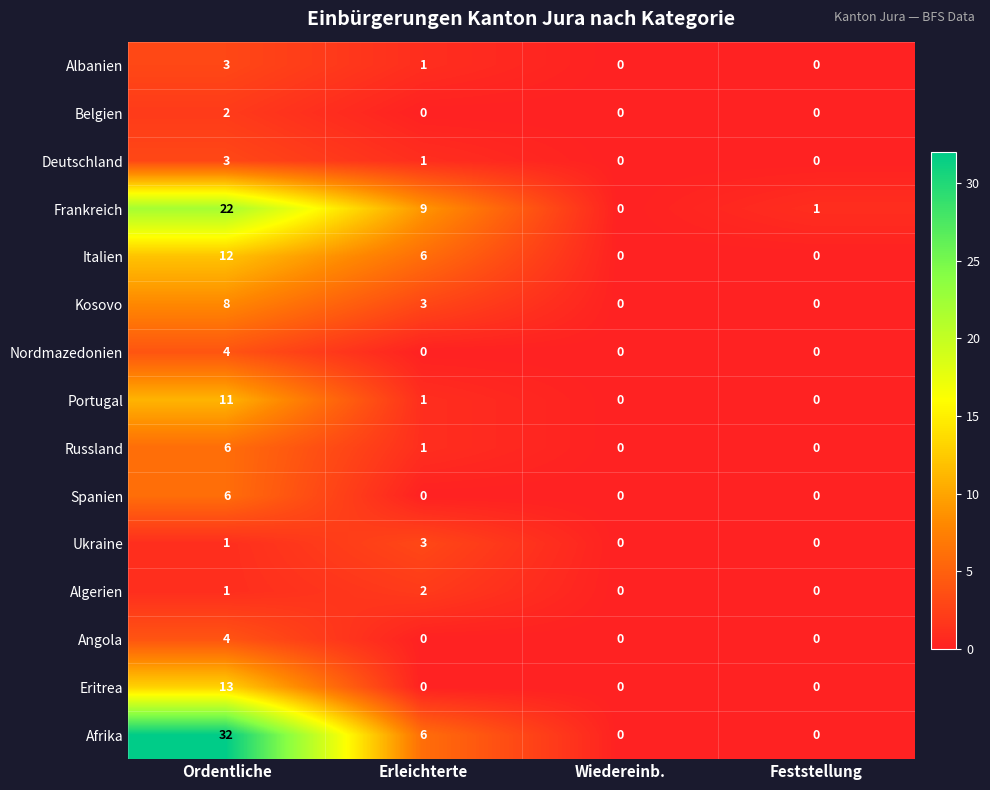

Which series has the largest range (max minus min)?

Afrika